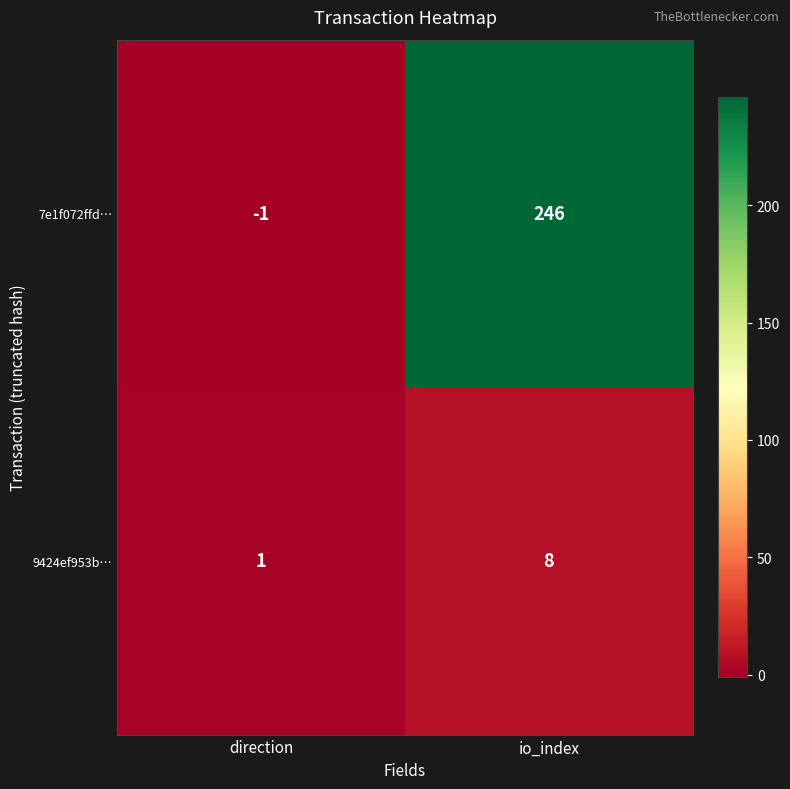

True or false: 9424ef953b… has a value of 8 at io_index.

True